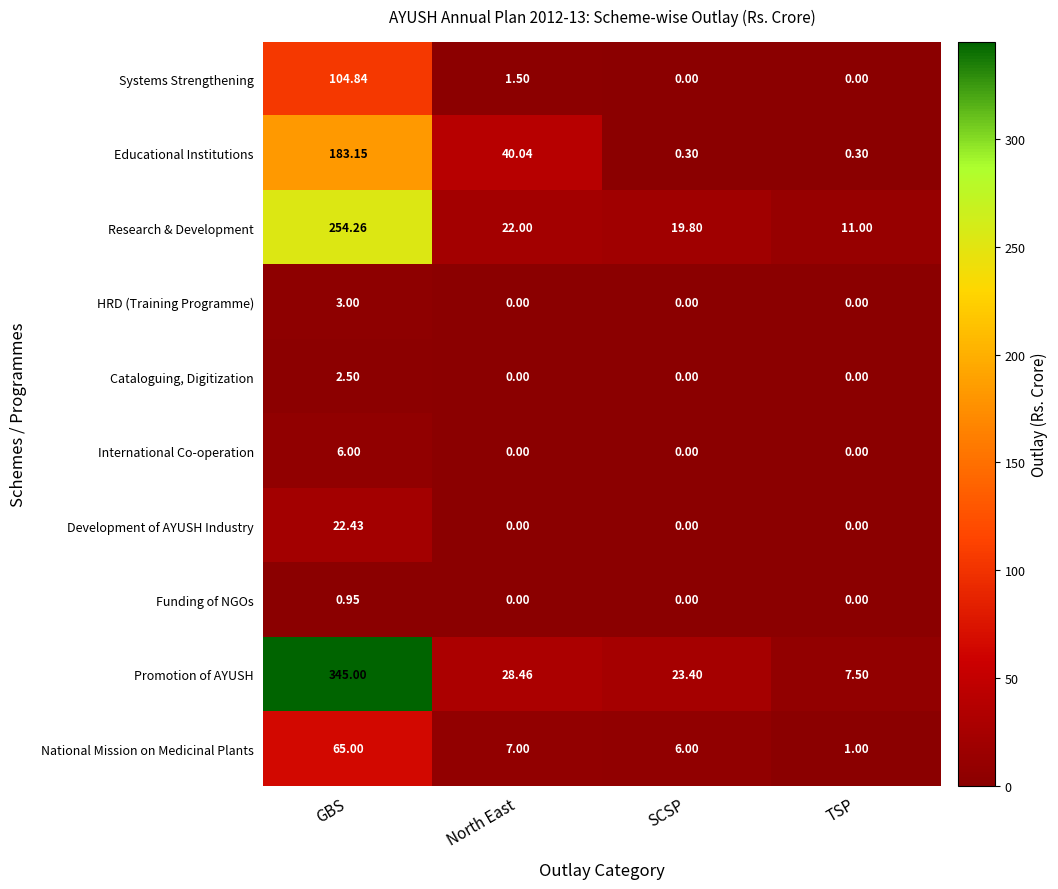

Which series has the largest total across all categories?

Promotion of AYUSH